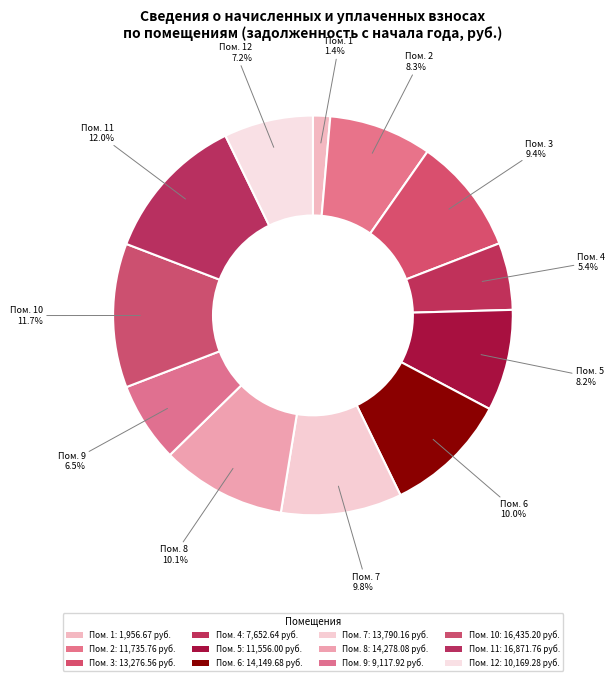

How many slices are in this pie chart?

12